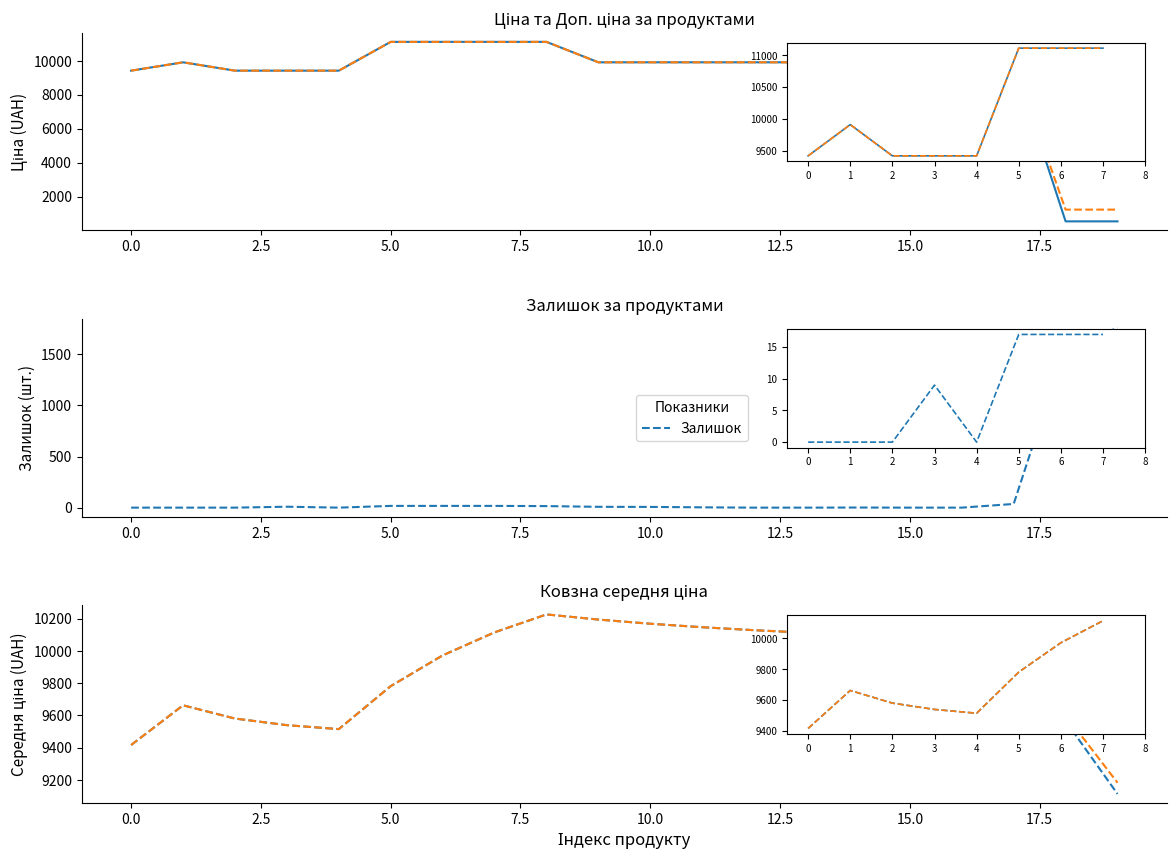

Which series has the largest total across all categories?

Доп. ціна (running avg)